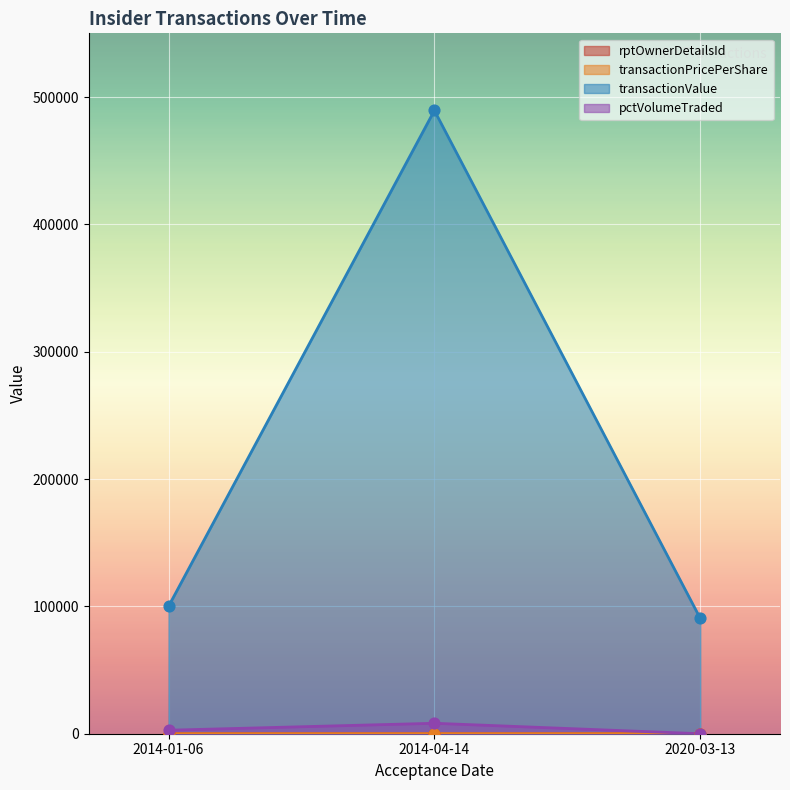

At how many categories does at least one series exceed 326858?

1